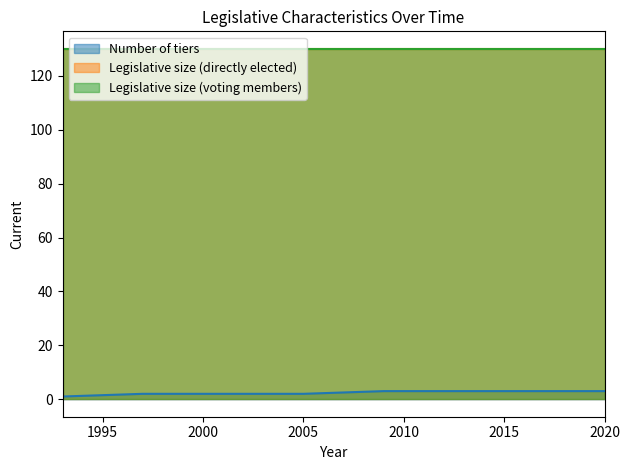

How many distinct data groups are displayed?

3